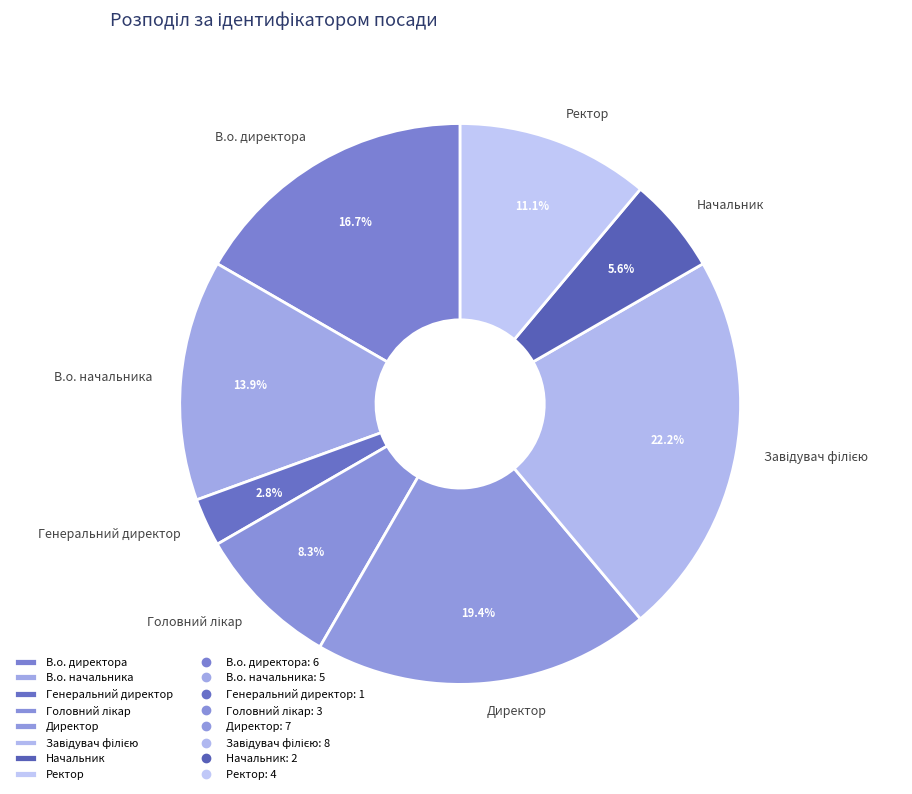

How many slices are in this pie chart?

8